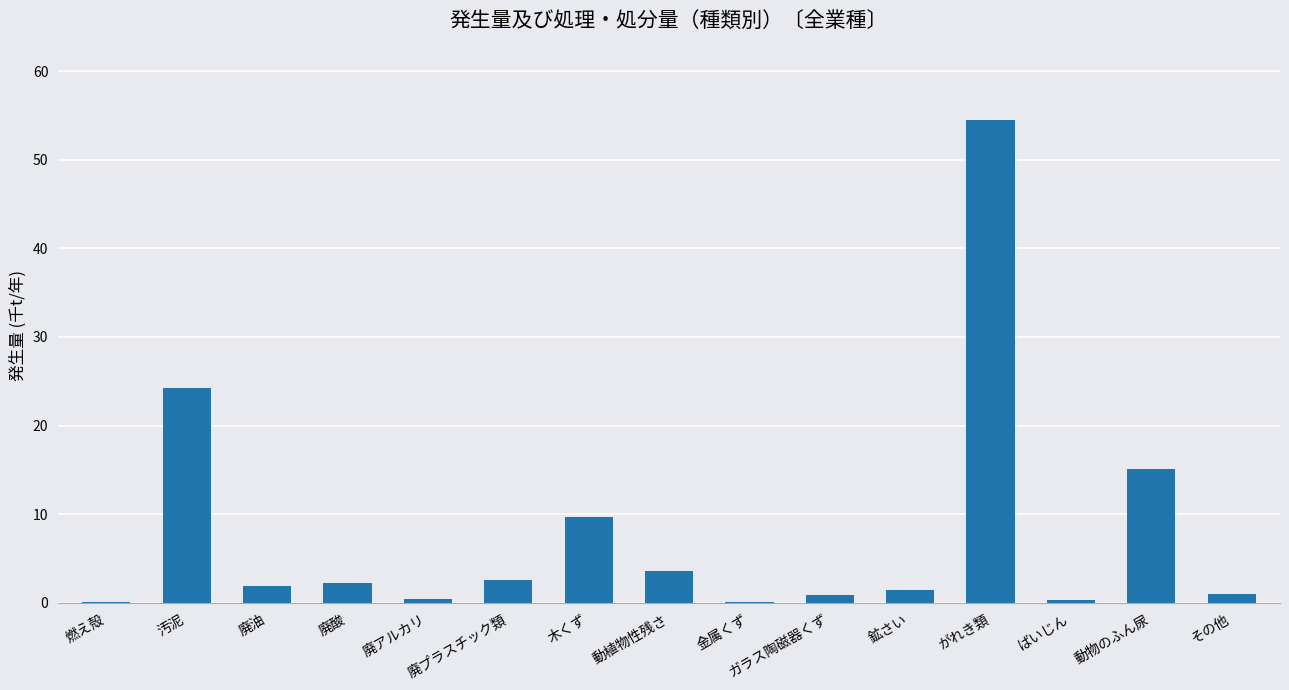

What is the change in value from 汚泥 to ガラス陶磁器くず?

-23.4